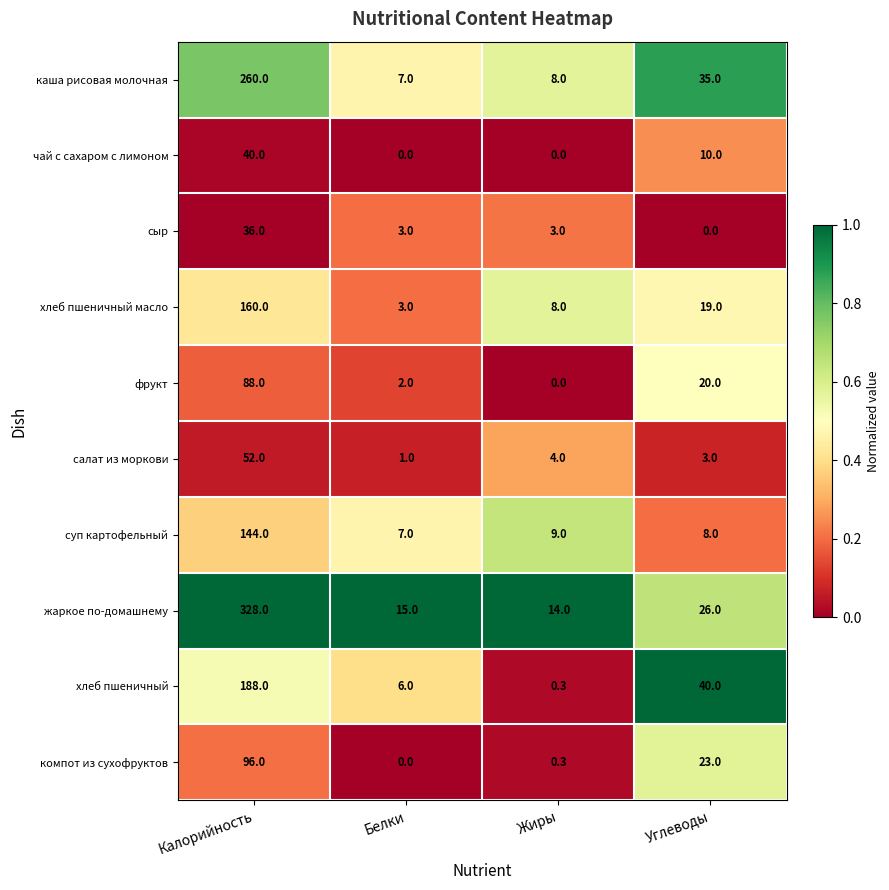

Rank the series by their maximum value, from lowest to highest.

сыр, чай с сахаром с лимоном, салат из моркови, фрукт, компот из сухофруктов, суп картофельный, хлеб пшеничный масло, хлеб пшеничный, каша рисовая молочная, жаркое по-домашнему